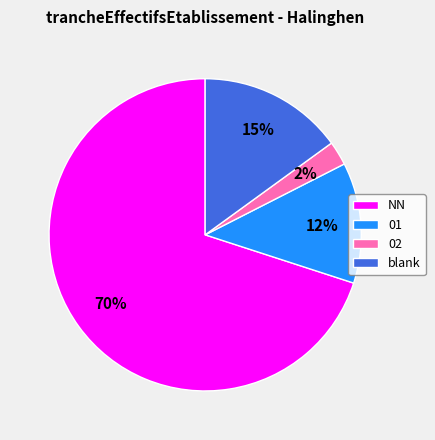

What is the smallest slice in the pie chart?

02